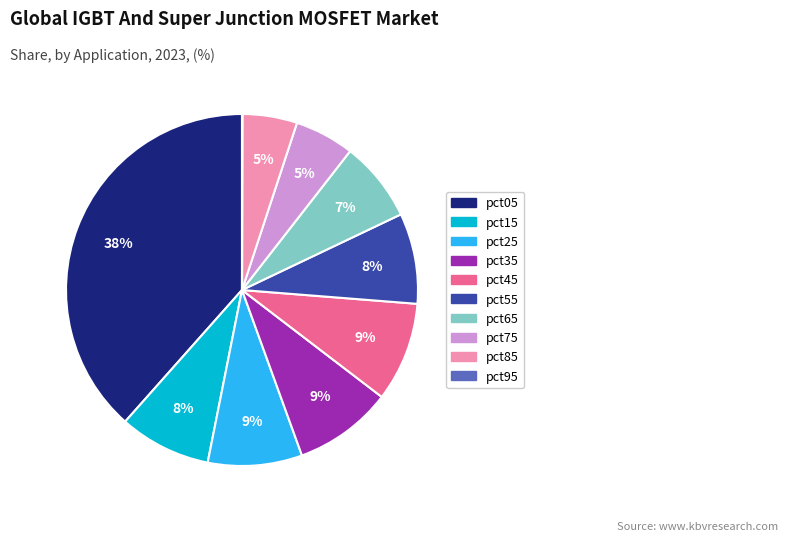

Combined, do pct75 and pct55 account for over 50%?

No